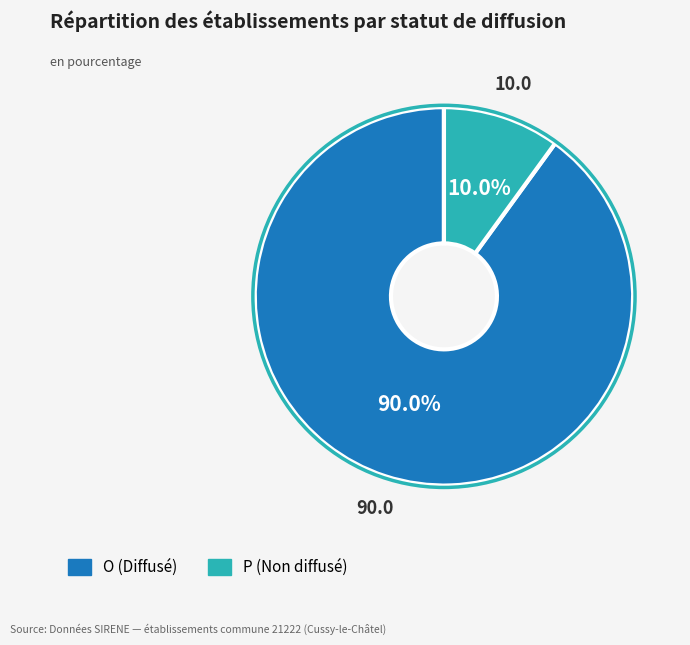

True or false: P accounts for 16% of the total.

False